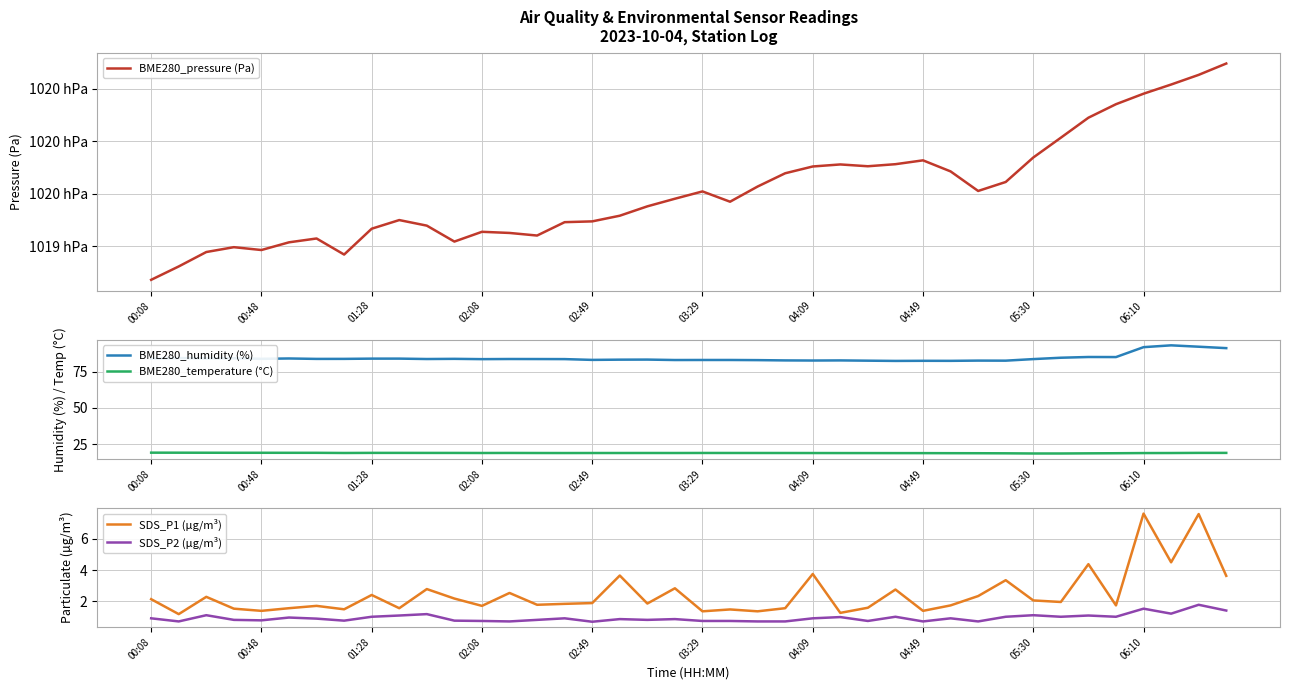

Is the value of SDS_P1 (µg/m³) at 11 greater than the value of BME280_humidity (%) at 38?

No